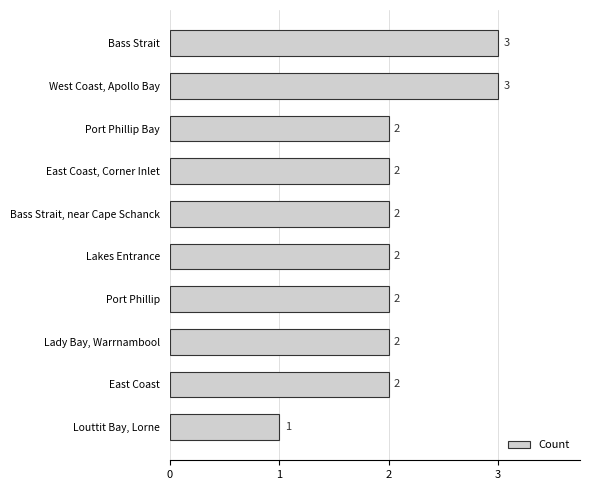

What is the change in value from Lakes Entrance to West Coast, Apollo Bay?

+1